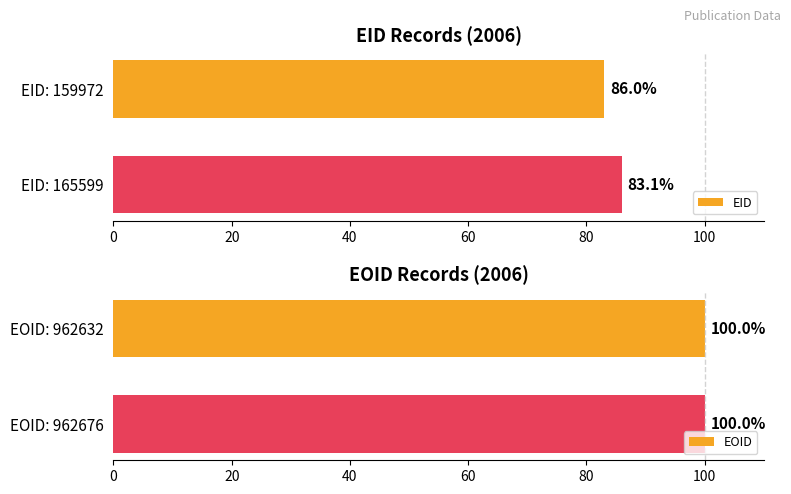

List the series in order of their overall mean, highest first.

EOID, EID